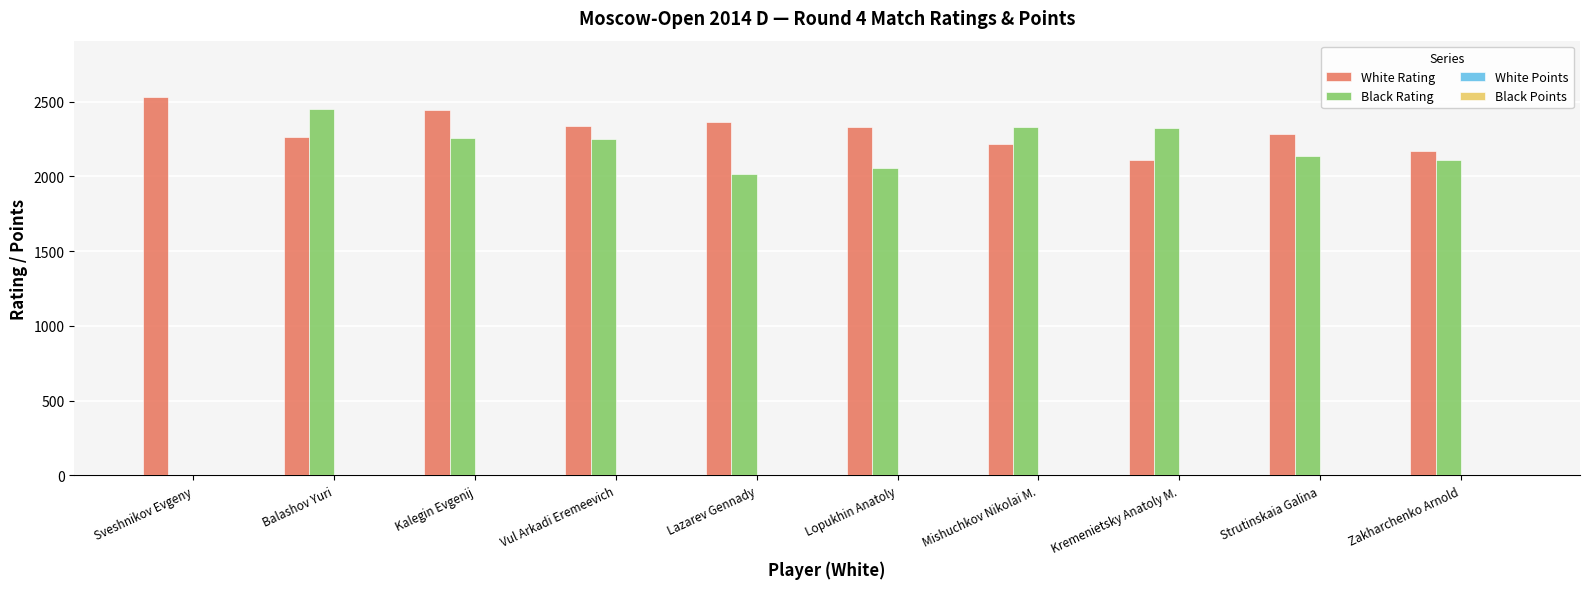

Which series has the largest total across all categories?

White Rating